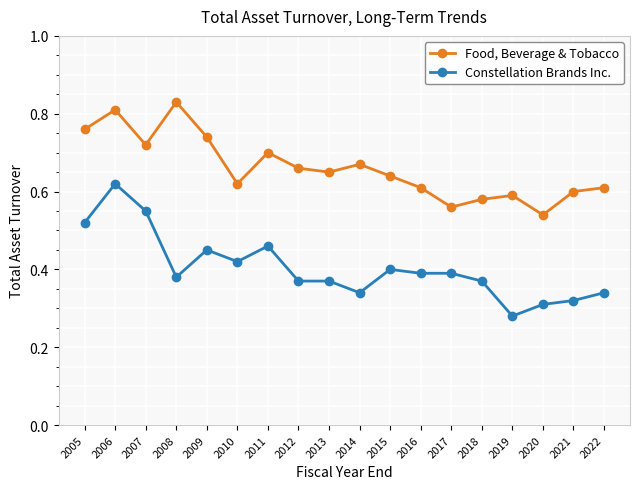

What are all the series names shown in the legend?

Food, Beverage & Tobacco, Constellation Brands Inc.